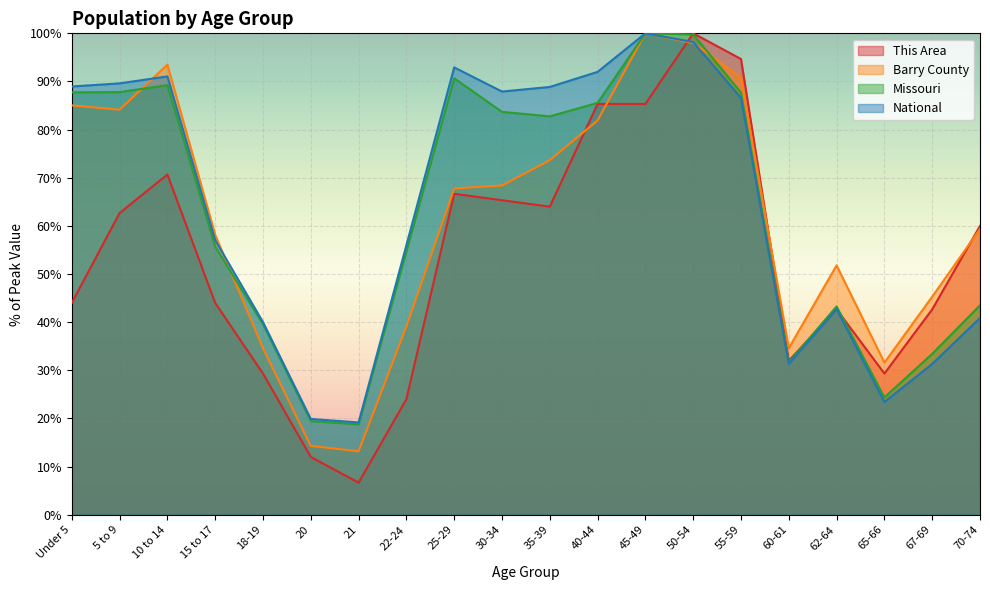

Reading left to right, extract all data points from this chart.

This Area: 44.0	62.7	70.7	44.0	29.3	12.0	6.7	24.0	66.7	65.3	64.0	85.3	85.3	100.0	94.7	32.0	42.7	29.3	42.7	60.0
Barry County: 85.0	84.1	93.5	58.2	34.6	14.3	13.2	39.1	67.8	68.4	73.6	81.9	100.0	98.0	90.8	34.6	51.8	31.6	45.3	59.4
Missouri: 87.7	87.8	89.2	55.7	39.6	19.5	18.8	54.7	90.7	83.7	82.8	85.6	100.0	99.8	87.7	31.7	43.3	24.4	33.4	43.5
National: 89.0	89.6	91.1	57.0	40.0	19.9	19.2	56.0	92.9	87.9	88.9	92.0	100.0	98.2	86.6	31.3	42.7	23.4	31.3	40.9